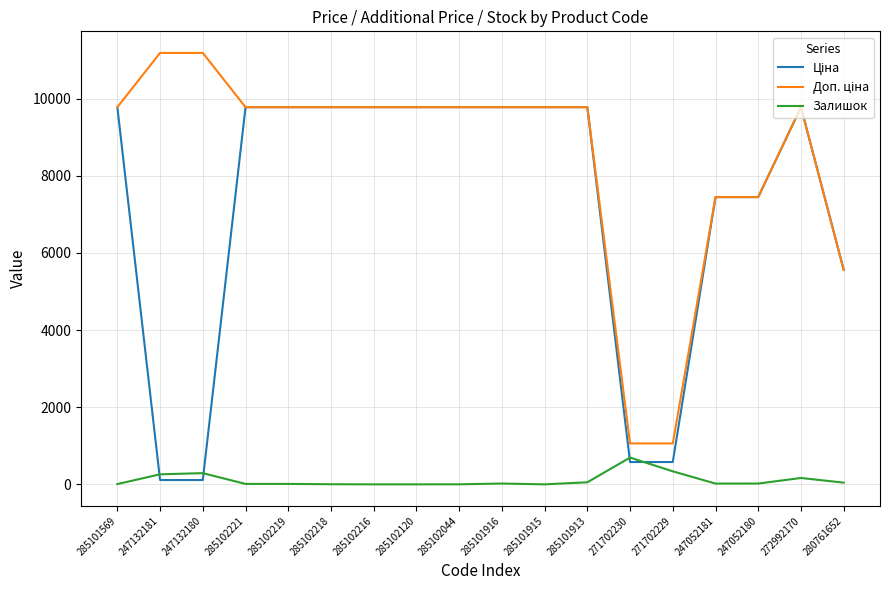

What is the maximum value for Залишок?

694.0